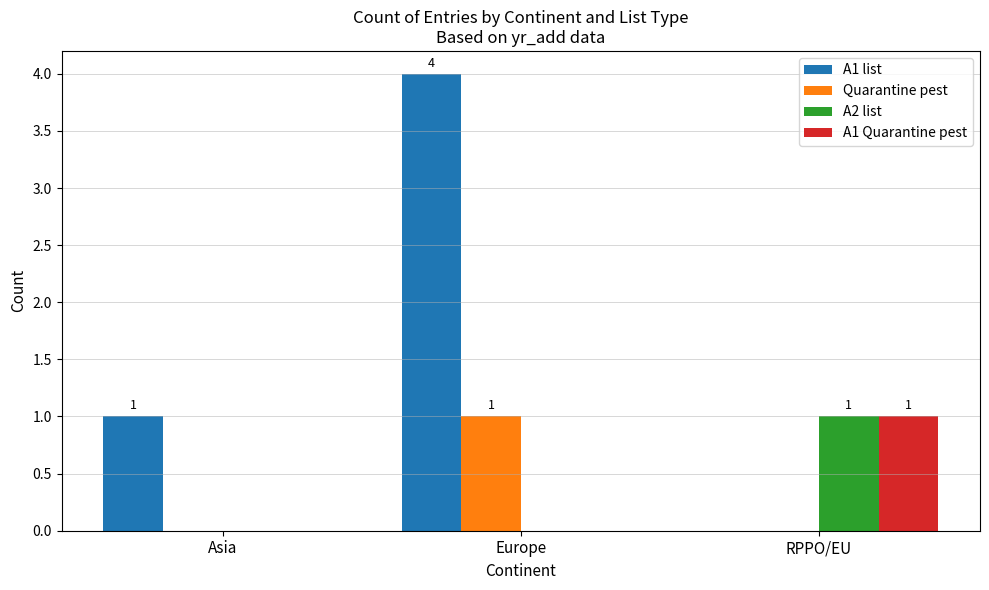

At which category is the sum across all series the highest?

Europe